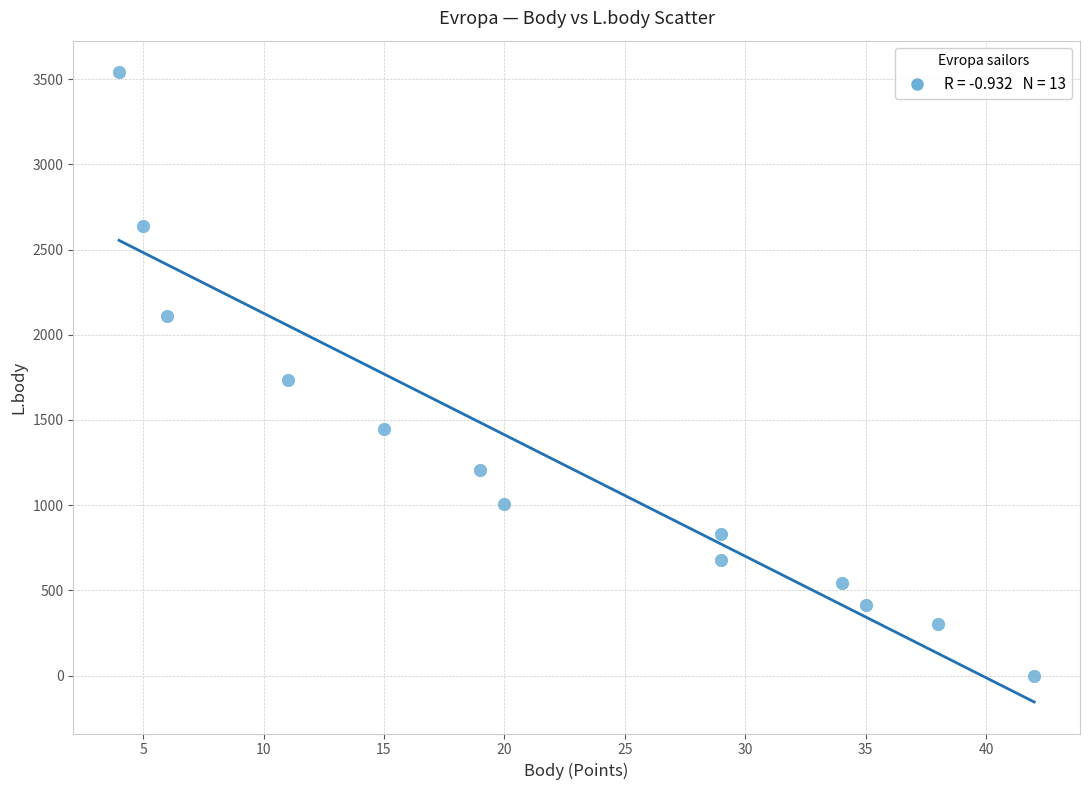

What is the range of X values (max minus min)?

38